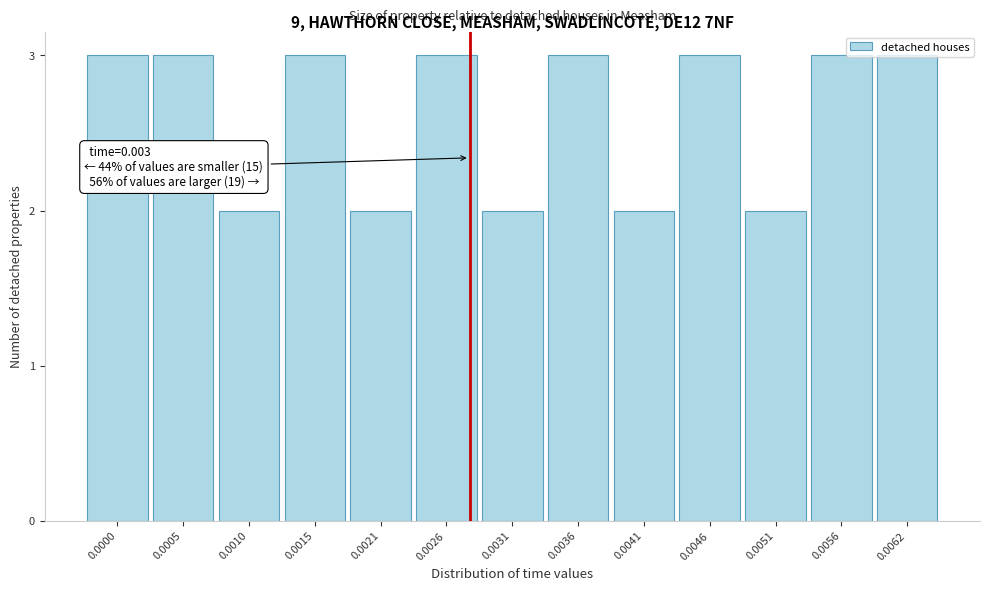

Which has a higher value, 0.0041 or 0.0036?

0.0036